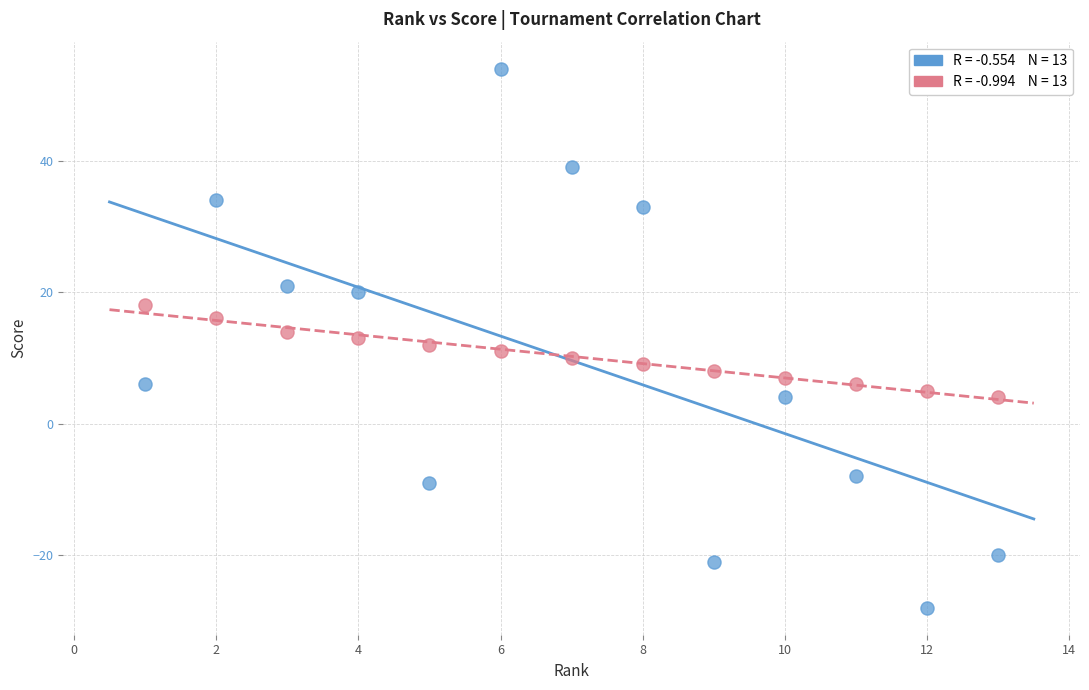

Across all data points, what is the range of Y values (max minus min)?

82